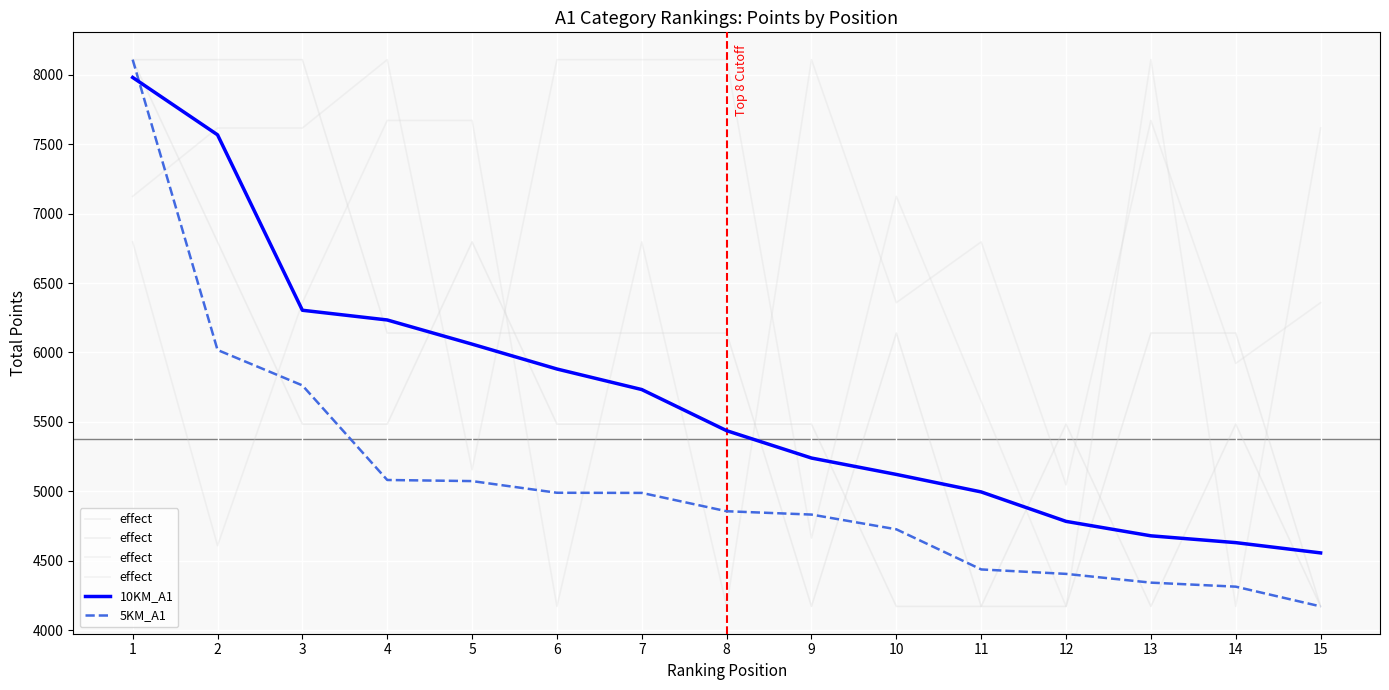

How many data points in 10KM_A1 are above 5437?

7